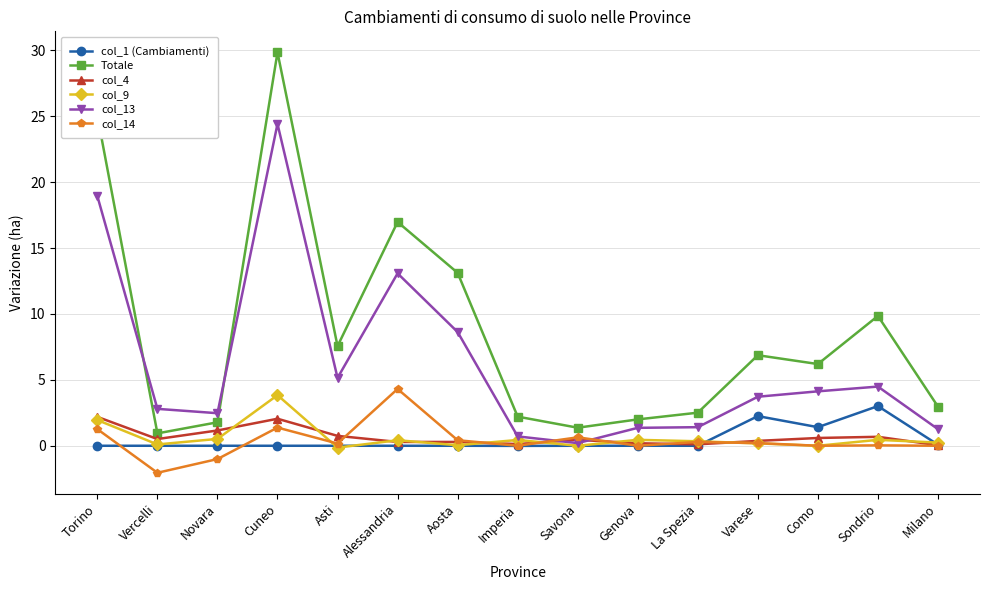

What is the greatest value displayed?

29.9